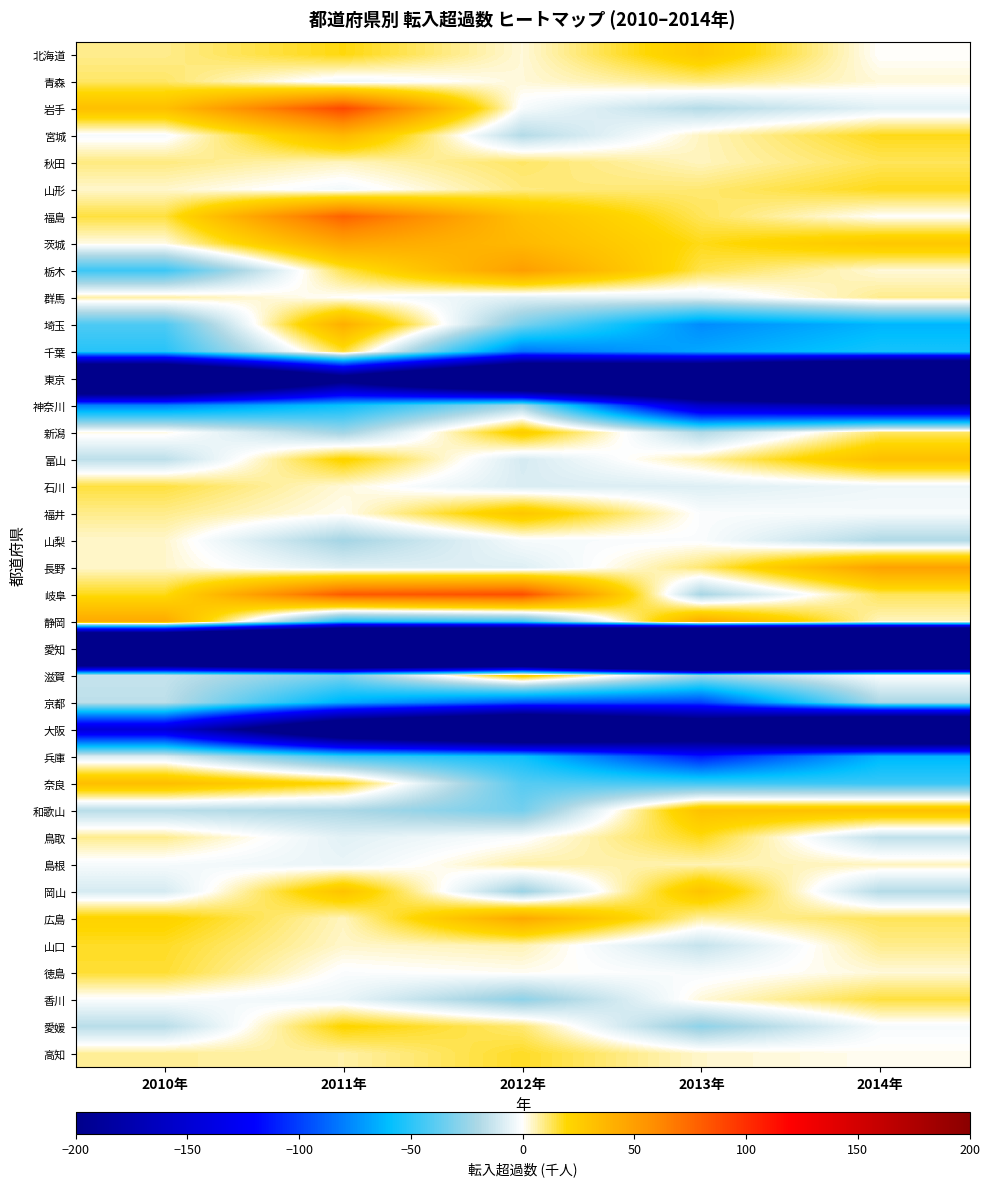

Reading left to right, extract all data points from this chart.

北海道: 2010年=9	2011年=19	2012年=3	2013年=27	2014年=0
青森: 2010年=12	2011年=-4	2012年=3	2013年=10	2014年=3
岩手: 2010年=32	2011年=89	2012年=-2	2013年=-18	2014年=-7
宮城: 2010年=-2	2011年=36	2012年=-18	2013年=5	2014年=18
秋田: 2010年=10	2011年=5	2012年=12	2013年=5	2014年=13
山形: 2010年=4	2011年=-3	2012年=10	2013年=11	2014年=18
福島: 2010年=15	2011年=78	2012年=32	2013年=13	2014年=0
茨城: 2010年=2	2011年=46	2012年=36	2013年=18	2014年=28
栃木: 2010年=-46	2011年=14	2012年=50	2013年=14	2014年=3
群馬: 2010年=7	2011年=0	2012年=-7	2013年=-6	2014年=9
埼玉: 2010年=-42	2011年=41	2012年=-32	2013年=-76	2014年=-63
千葉: 2010年=-51	2011年=16	2012年=-83	2013年=-67	2014年=-55
東京: 2010年=-364	2011年=-221	2012年=-347	2013年=-359	2014年=-467
神奈川: 2010年=-79	2011年=-58	2012年=-22	2013年=-158	2014年=-178
新潟: 2010年=2	2011年=-23	2012年=25	2013年=-19	2014年=12
富山: 2010年=-16	2011年=22	2012年=-10	2013年=7	2014年=32
石川: 2010年=15	2011年=3	2012年=-9	2013年=-8	2014年=-4
福井: 2010年=9	2011年=1	2012年=28	2013年=-1	2014年=-2
山梨: 2010年=4	2011年=-22	2012年=-2	2013年=-1	2014年=-19
長野: 2010年=4	2011年=-8	2012年=-8	2013年=11	2014年=48
岐阜: 2010年=18	2011年=81	2012年=86	2013年=-21	2014年=13
静岡: 2010年=44	2011年=-53	2012年=-45	2013年=43	2014年=5
愛知: 2010年=-541	2011年=-644	2012年=-656	2013年=-942	2014年=-828
滋賀: 2010年=-14	2011年=-32	2012年=26	2013年=-23	2014年=-1
京都: 2010年=-16	2011年=-65	2012年=-92	2013年=-98	2014年=-20
大阪: 2010年=-146	2011年=-272	2012年=-332	2013年=-265	2014年=-357
兵庫: 2010年=-9	2011年=-46	2012年=-57	2013年=-112	2014年=-63
奈良: 2010年=33	2011年=19	2012年=-40	2013年=-45	2014年=-47
和歌山: 2010年=-17	2011年=-20	2012年=-33	2013年=31	2014年=31
鳥取: 2010年=9	2011年=-7	2012年=-1	2013年=18	2014年=-15
島根: 2010年=-2	2011年=-5	2012年=7	2013年=6	2014年=5
岡山: 2010年=-10	2011年=30	2012年=-24	2013年=30	2014年=-18
広島: 2010年=22	2011年=5	2012年=44	2013年=7	2014年=13
山口: 2010年=17	2011年=4	2012年=6	2013年=-14	2014年=9
徳島: 2010年=16	2011年=-1	2012年=1	2013年=-2	2014年=3
香川: 2010年=-1	2011年=-5	2012年=-27	2013年=3	2014年=15
愛媛: 2010年=-17	2011年=21	2012年=11	2013年=-27	2014年=-2
高知: 2010年=8	2011年=7	2012年=17	2013年=4	2014年=1